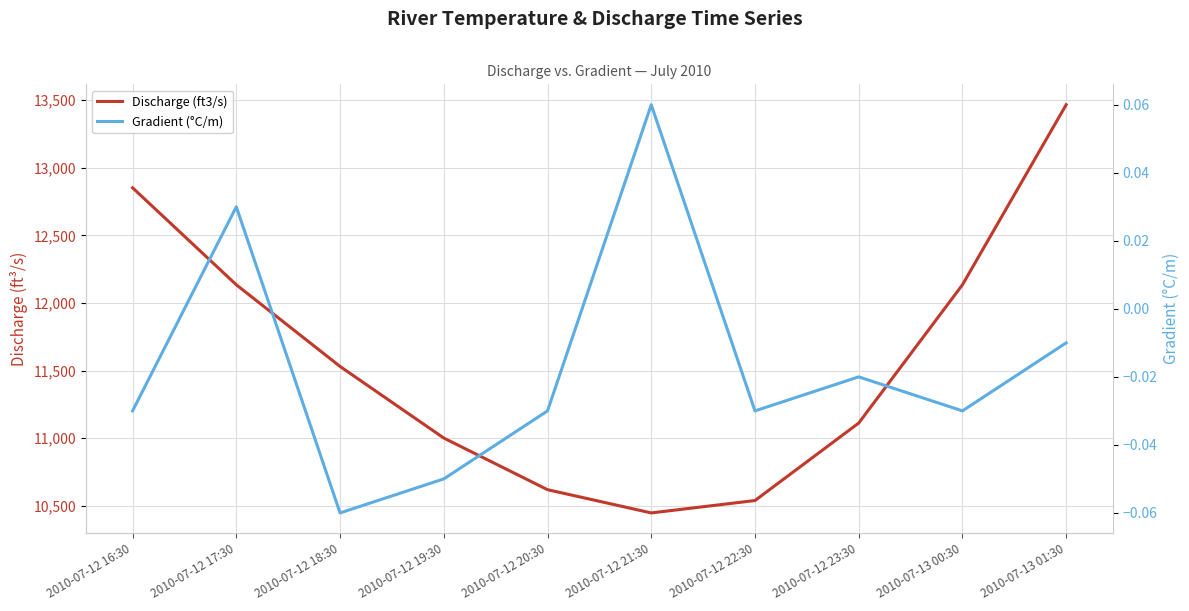

True or false: Discharge (ft3/s) has a value of 10539.6 at 2010-07-12 22:30.

True